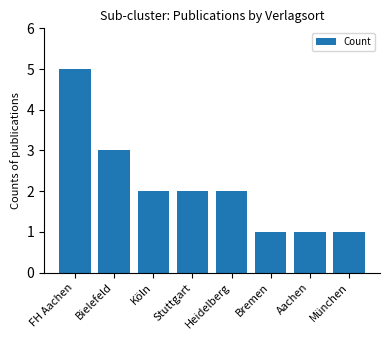

What is the ratio of the value at Aachen to the value at Bielefeld?

0.3